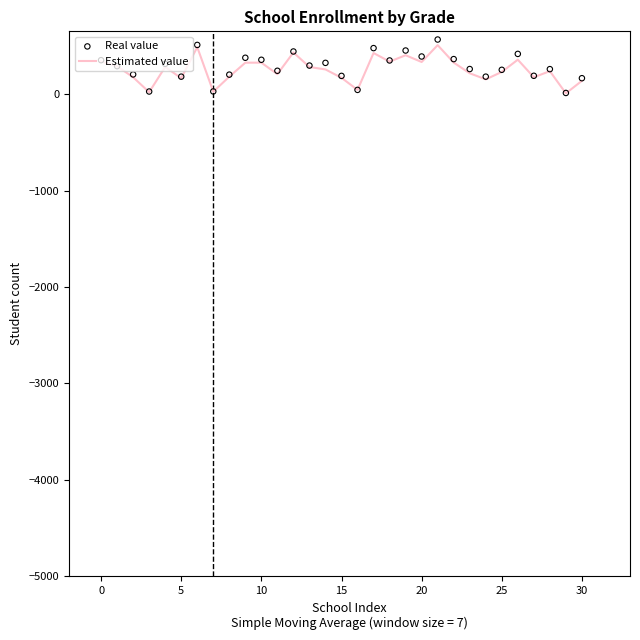

Which series reaches the minimum Y coordinate?

Estimated value